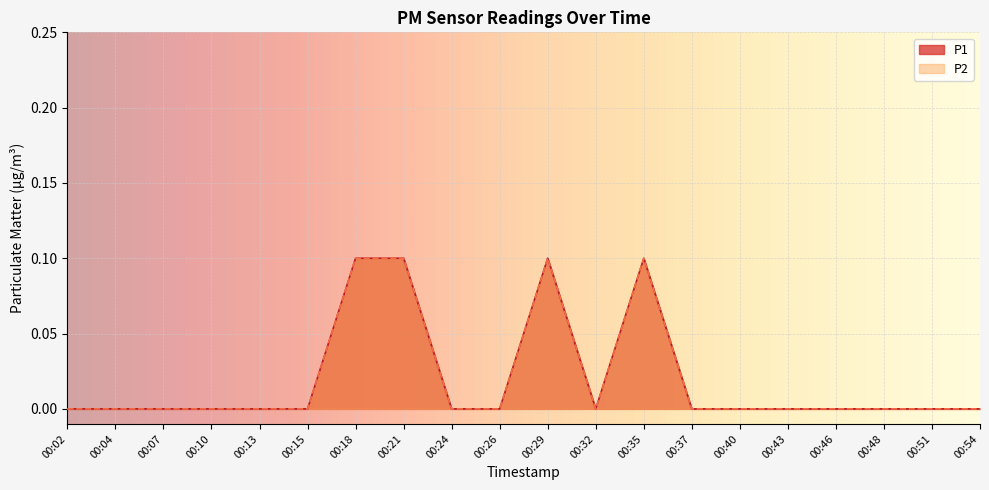

Reading left to right, what are all the values shown in this chart?

P1: 0.0	0.0	0.0	0.0	0.0	0.0	0.1	0.1	0.0	0.0	0.1	0.0	0.1	0.0	0.0	0.0	0.0	0.0	0.0	0.0
P2: 0.0	0.0	0.0	0.0	0.0	0.0	0.1	0.1	0.0	0.0	0.1	0.0	0.1	0.0	0.0	0.0	0.0	0.0	0.0	0.0